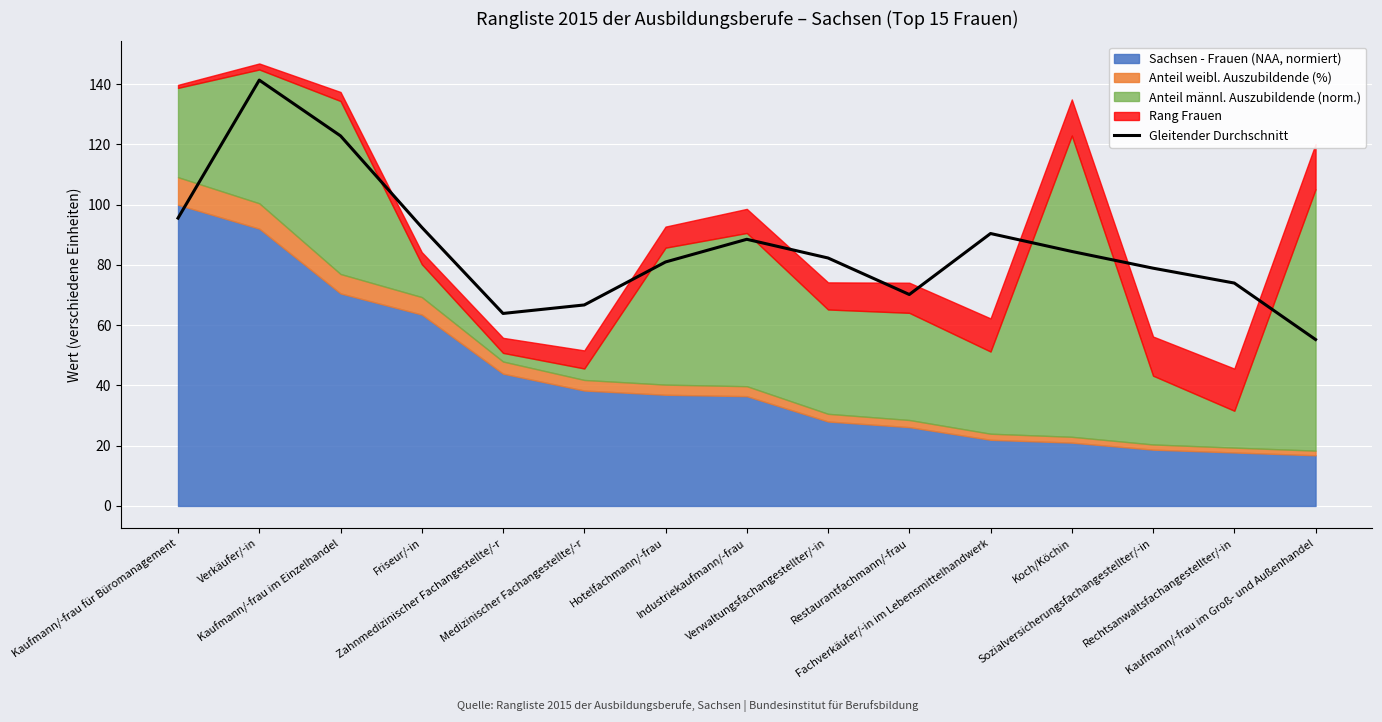

Which label corresponds to the smallest value in the chart?

Kaufmann/-frau im Groß- und Außenhandel